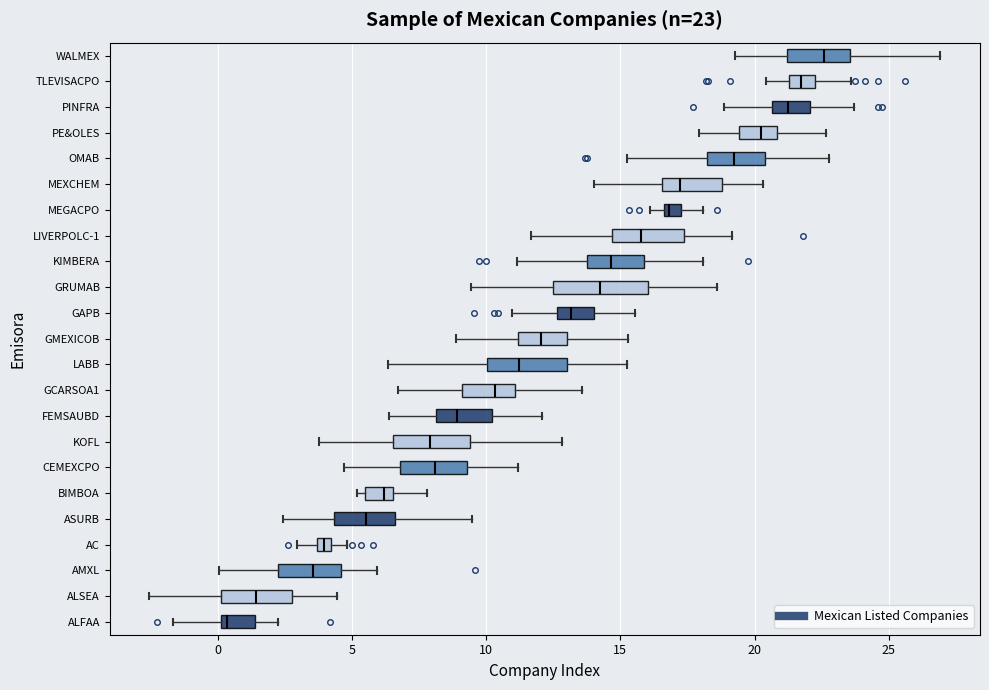

Which box has the furthest to the right median line?

WALMEX